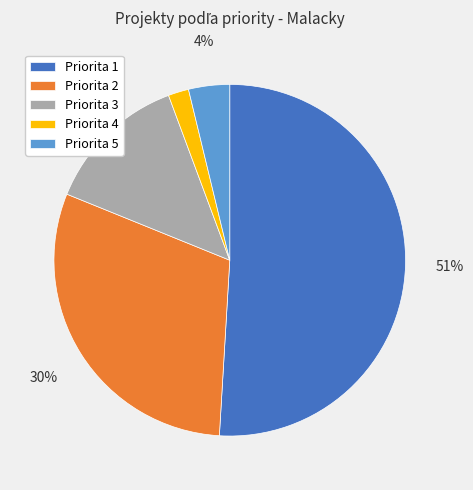

How many segments does this pie chart have?

5